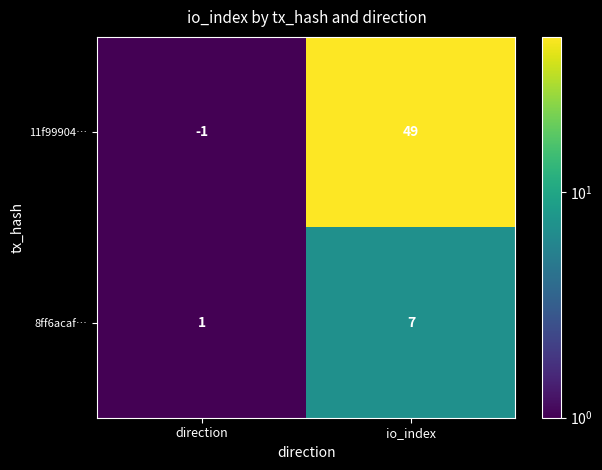

List the labels in order of 8ff6acaf… value, smallest first.

direction, io_index